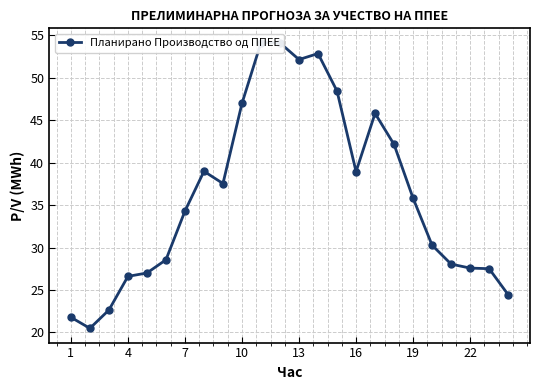

What is the maximum value shown in the chart?

54.1